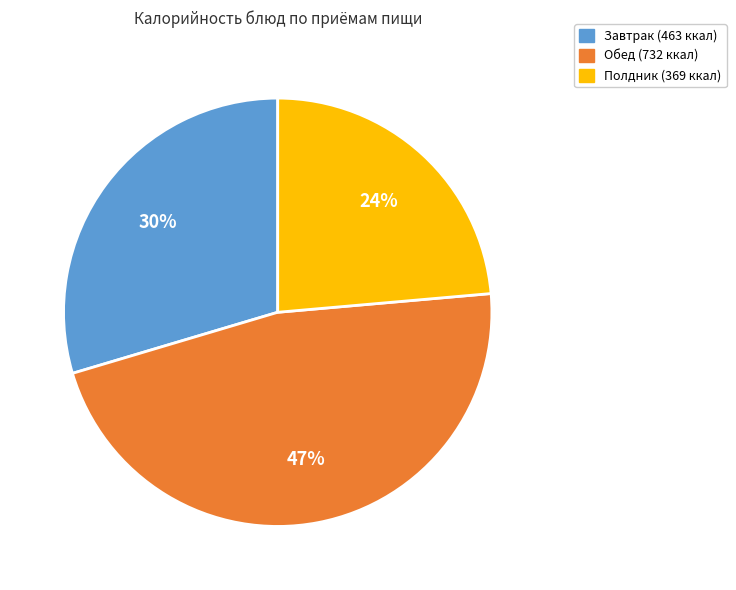

To the nearest percent, what is the difference between the largest and smallest slice percentages?

23%